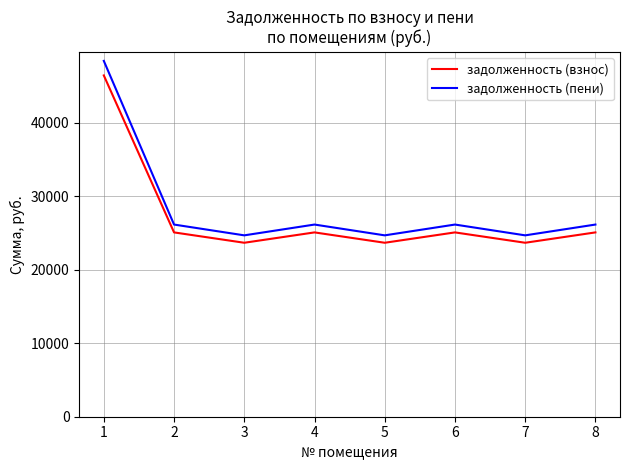

Which series has the largest range (max minus min)?

задолженность (пени)